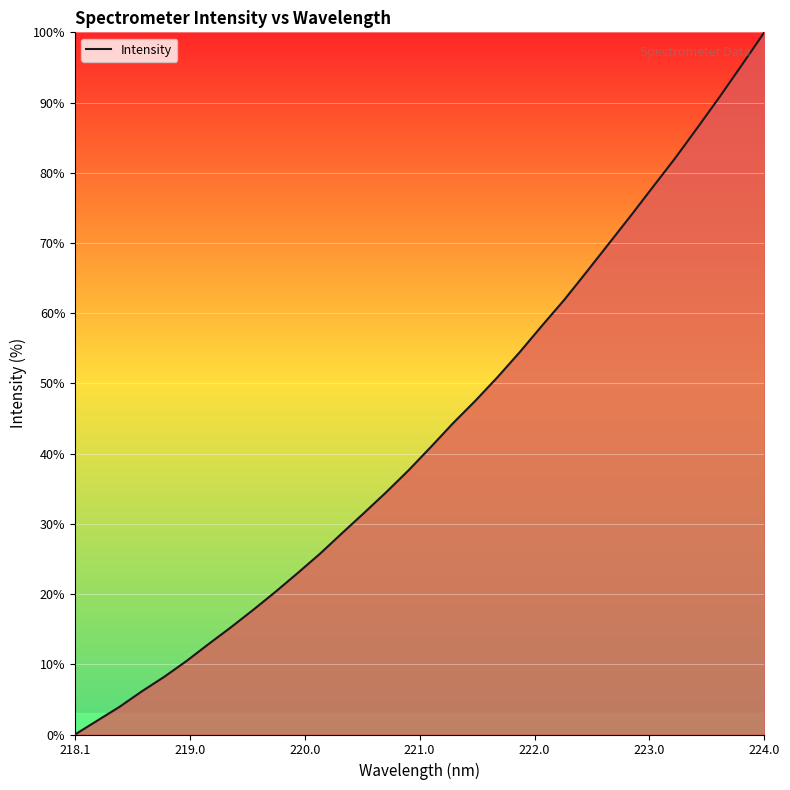

What is the maximum value shown in the chart?

100.0